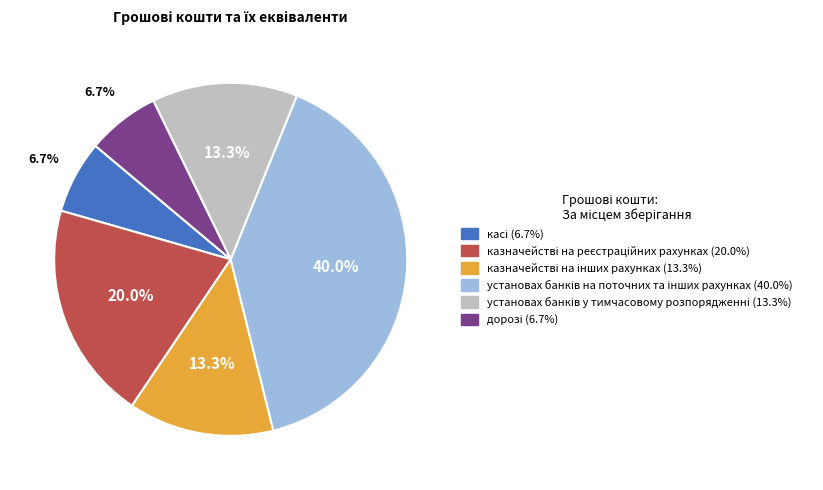

Is there any slice that represents more than half of the pie?

No